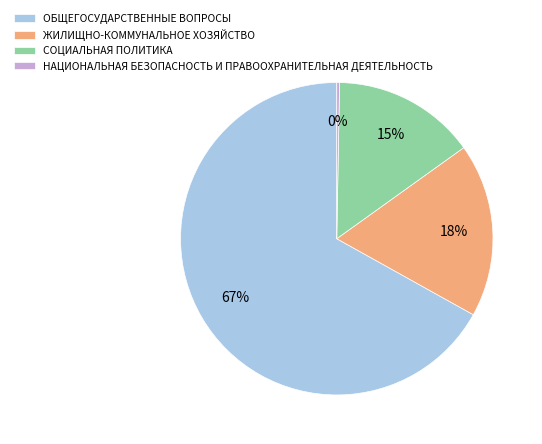

Does ОБЩЕГОСУДАРСТВЕННЫЕ ВОПРОСЫ represent more than half of the total?

Yes